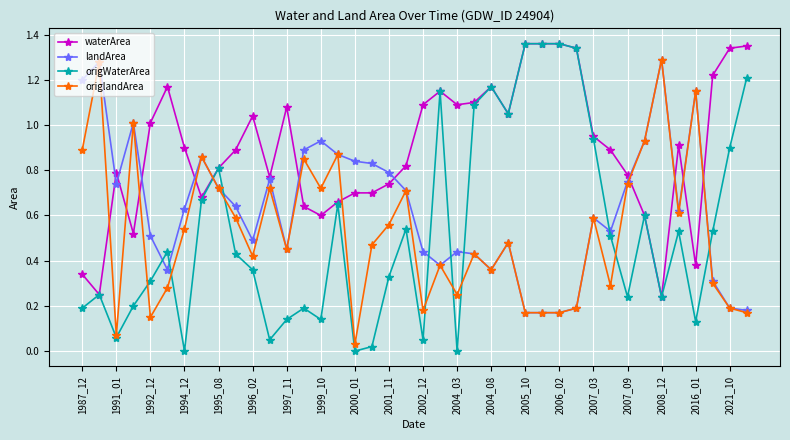

How many intersections are there between waterArea and origlandArea?

11